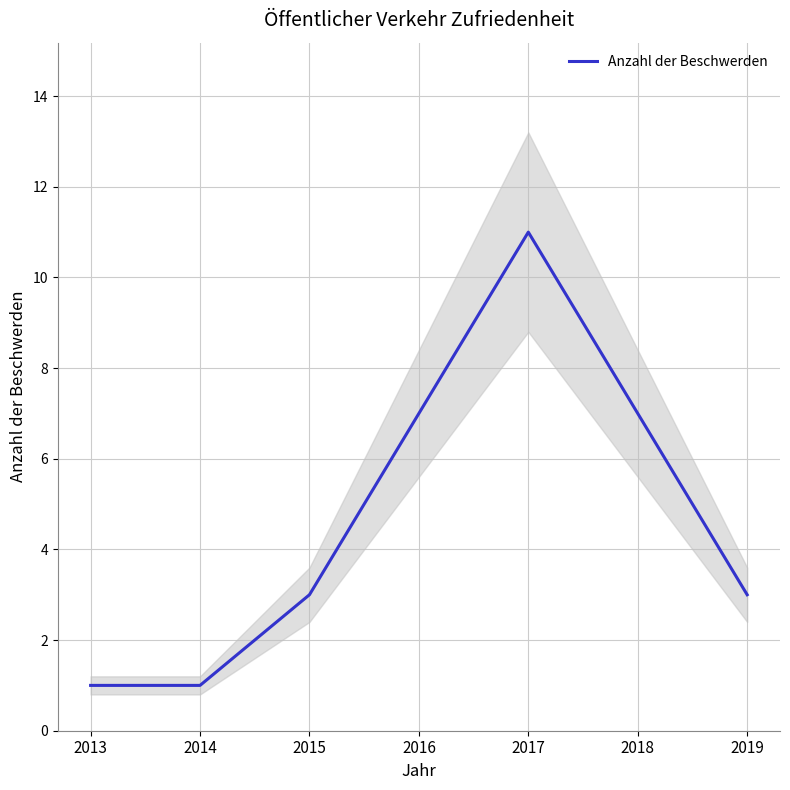

What is the average value?

5